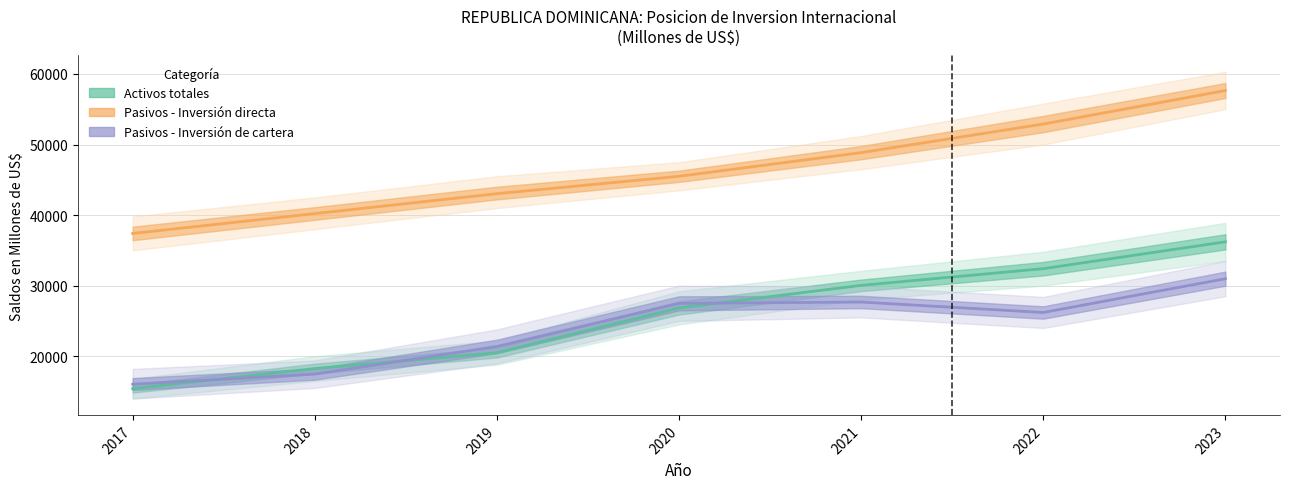

What is the average value of the Pasivos - Inversion de cartera series?

23889.5